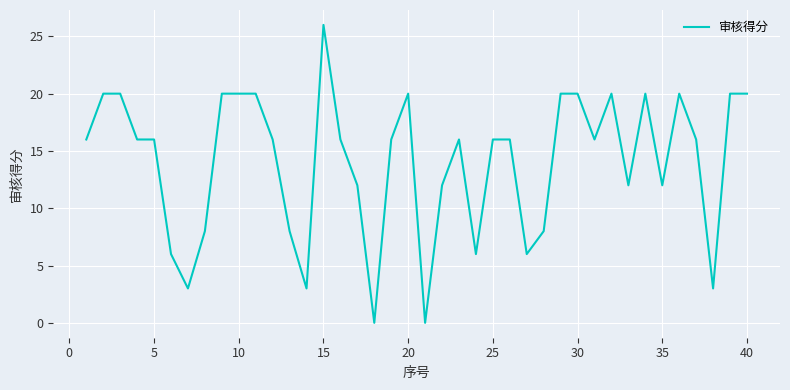

What is the value of the 10th point from the left?

20